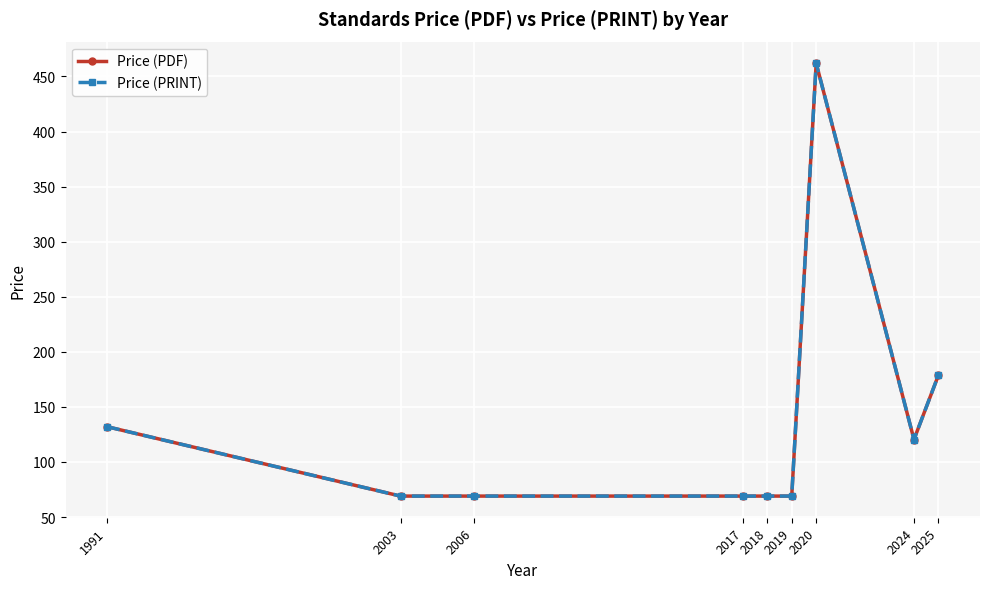

True or false: Price (PRINT) and Price (PDF) intersect in this chart.

False